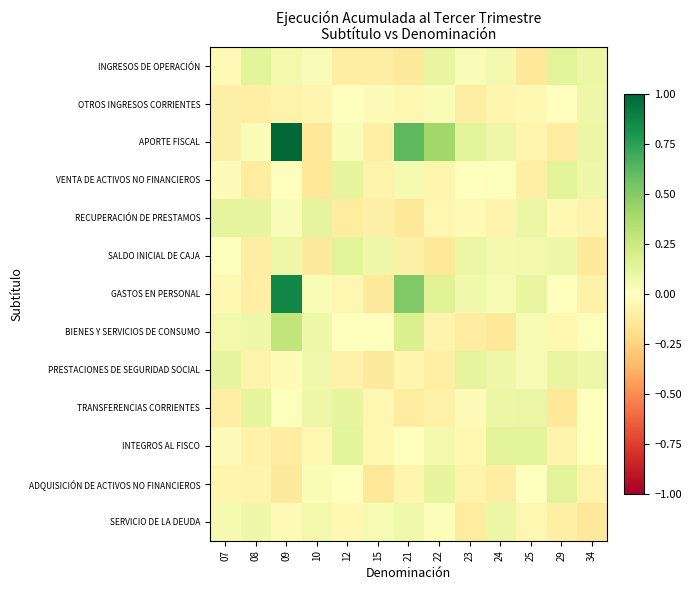

How many categories are shown in the chart?

13